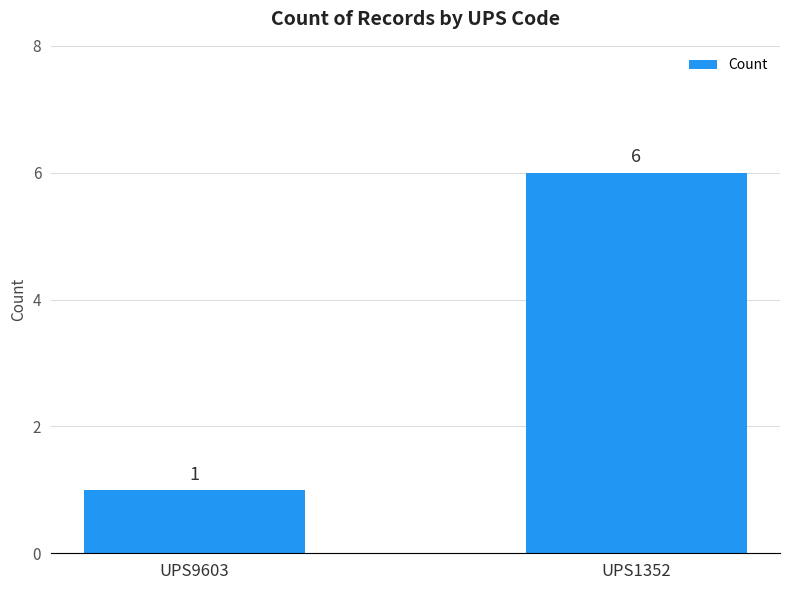

Rank the categories by value from lowest to highest.

UPS9603, UPS1352